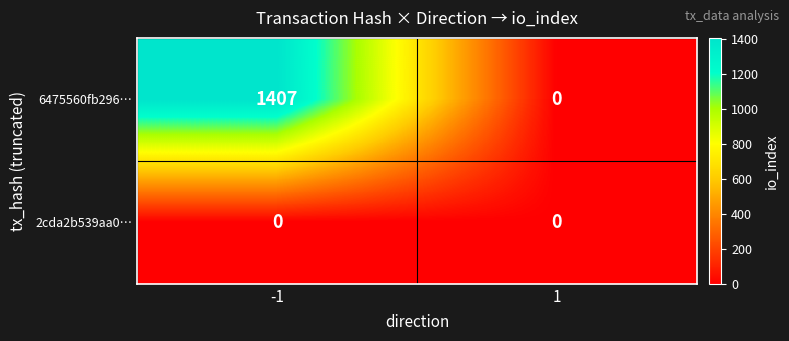

Rank the series by their maximum value, from highest to lowest.

6475560fb296…, 2cda2b539aa0…